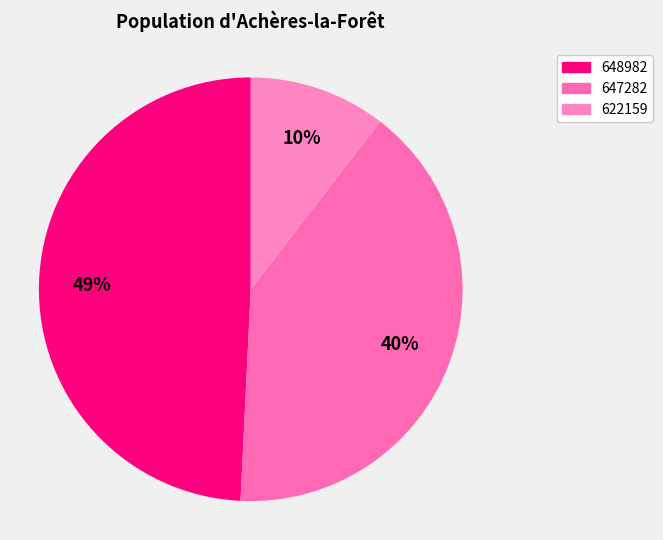

Does any single category account for the majority?

No